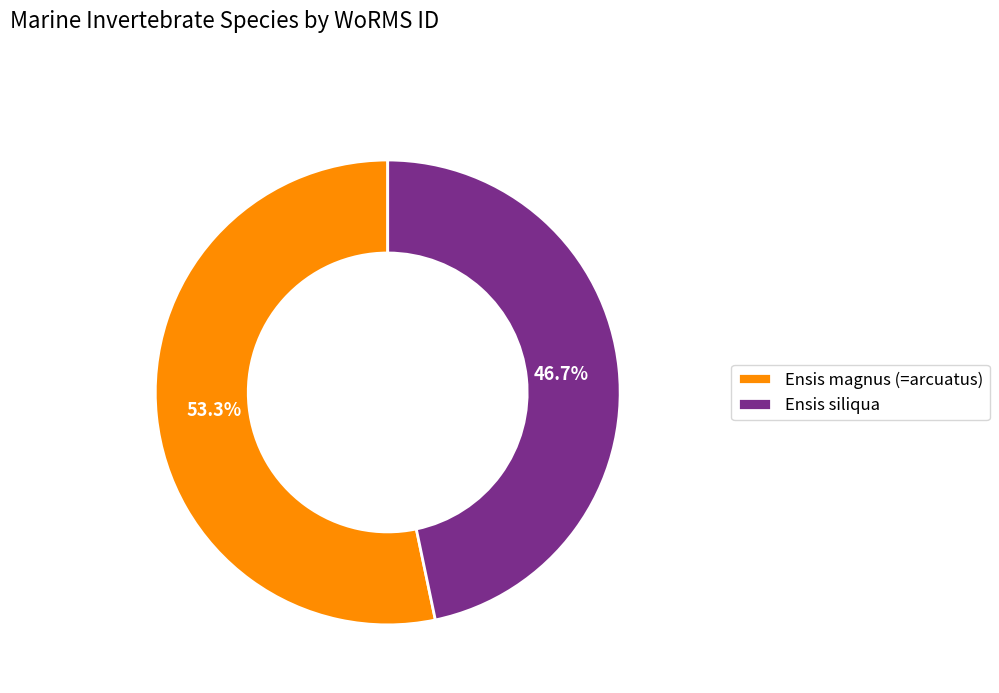

How many slices are in this pie chart?

2